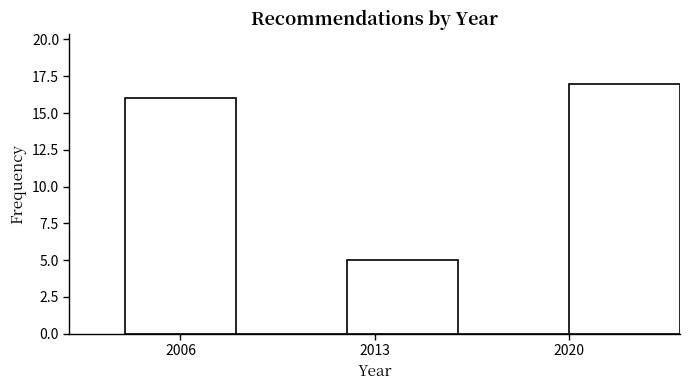

Reading left to right, transcribe this chart: for each bar, give the range it covers on the x-axis and its height. The values are not printed on the chart, so give them approximately, as read against the axis.

2004 to 2008: 16
2008 to 2012: 0
2012 to 2016: 5
2016 to 2020: 0
2020 to 2024: 17